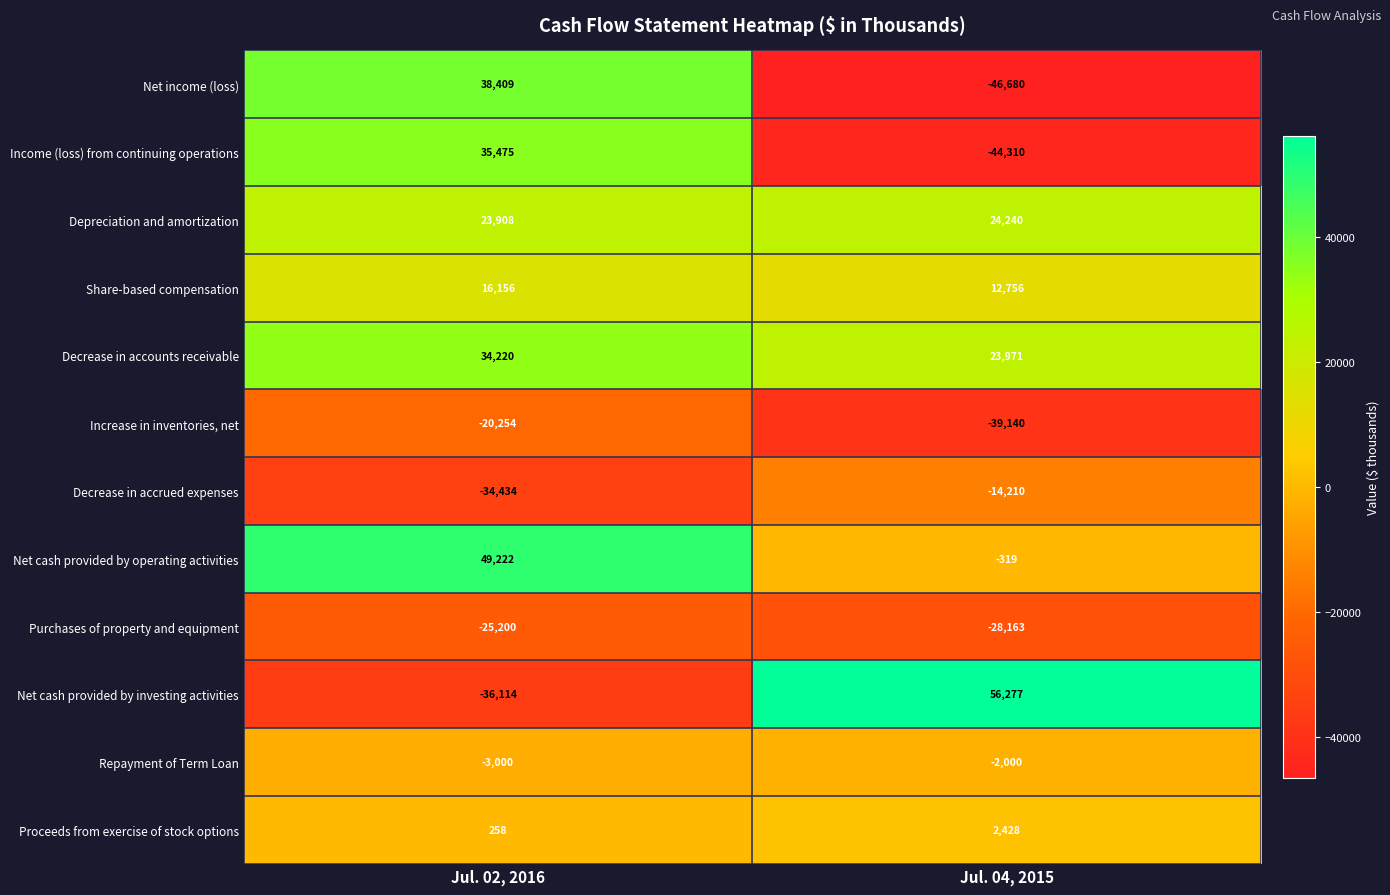

Is the value of Proceeds from exercise of stock options at Jul. 04, 2015 greater than the value of Net cash provided by investing activities at Jul. 04, 2015?

No